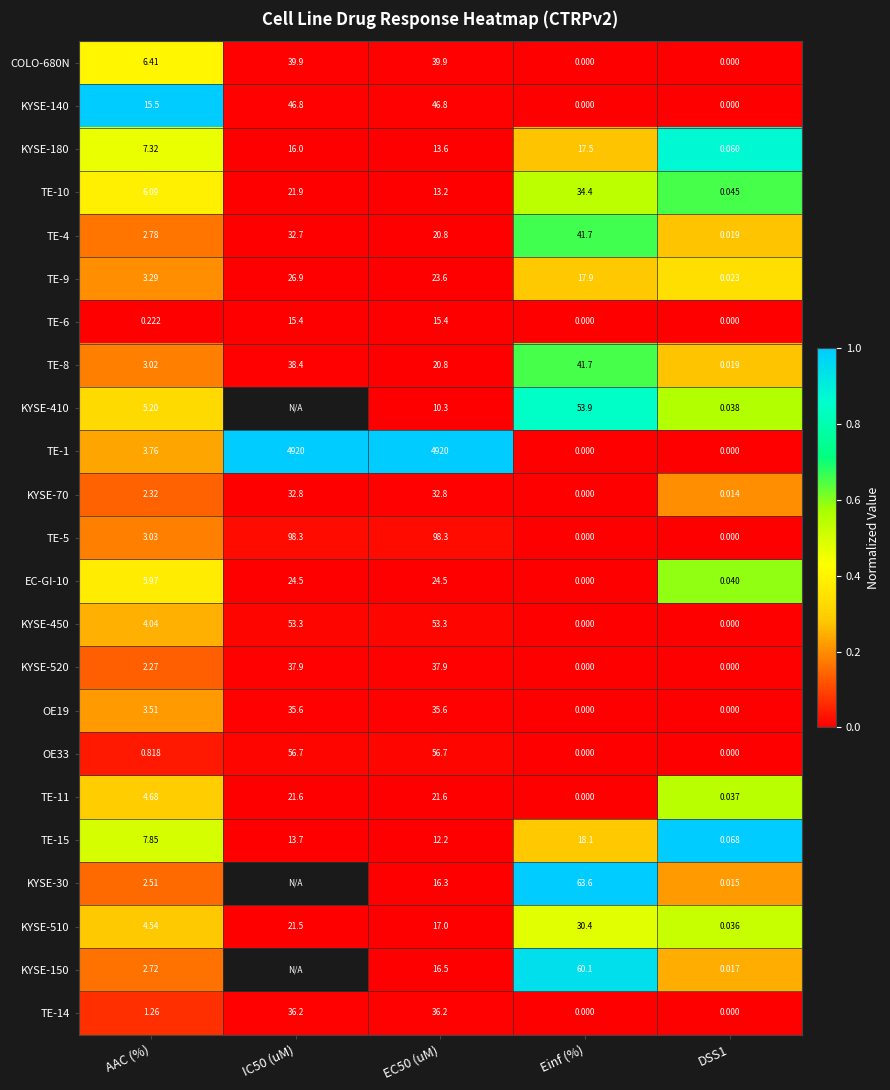

At which label does TE-1 first exceed 3?

AAC (%)